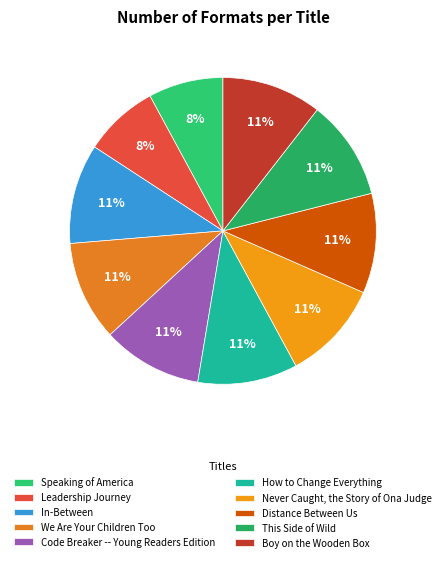

What percentage is the Distance Between Us slice, to the nearest percent?

11%